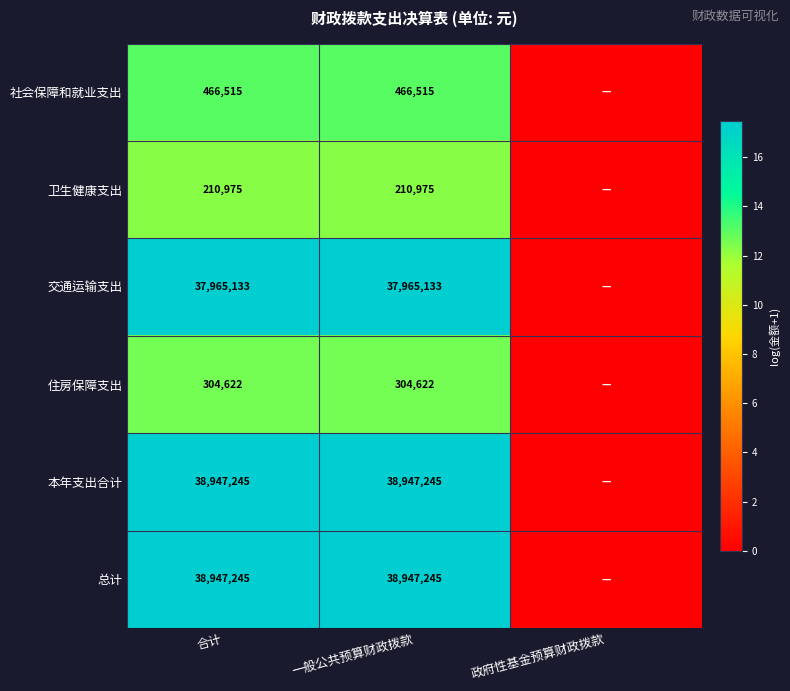

At which category is the sum across all series the highest?

合计